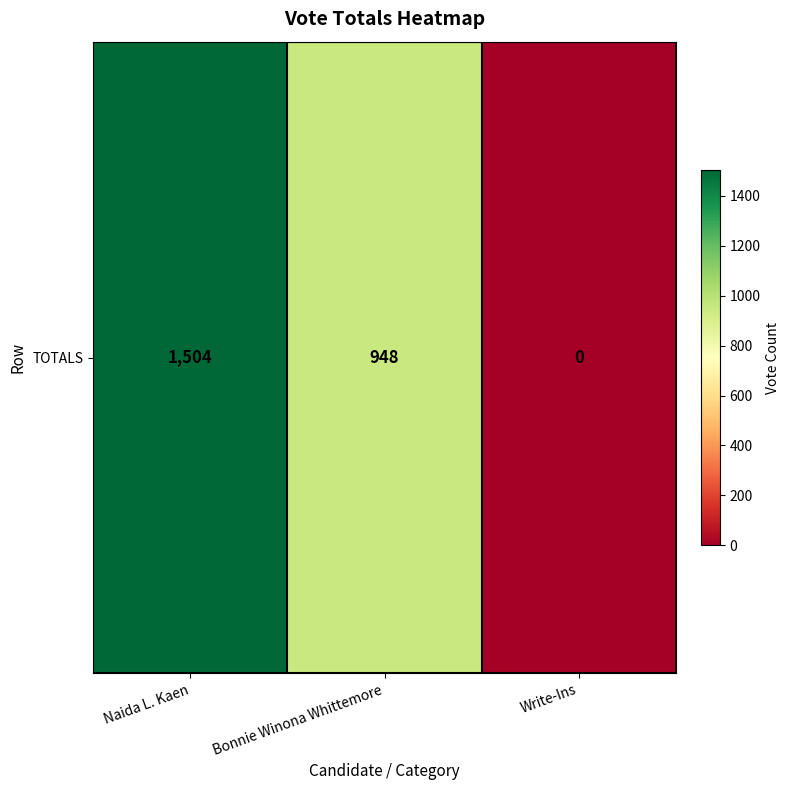

List the labels in order of value, largest first.

Naida L. Kaen, Bonnie Winona Whittemore, Write-Ins